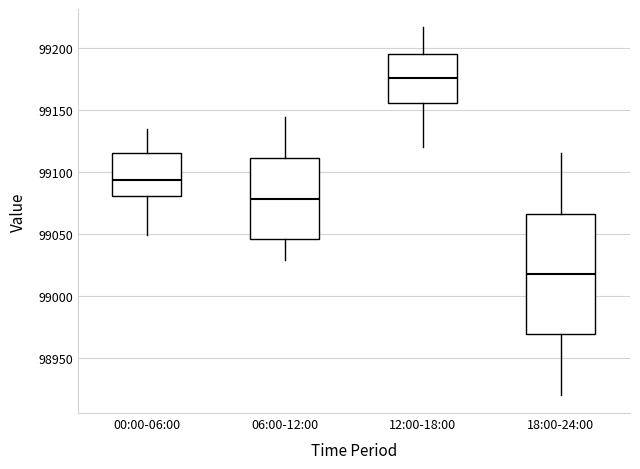

Where does the upper whisker of the box for 12:00-18:00 end on the y-axis? The values are not printed on the chart, so give them approximately, as read against the axis.

99215